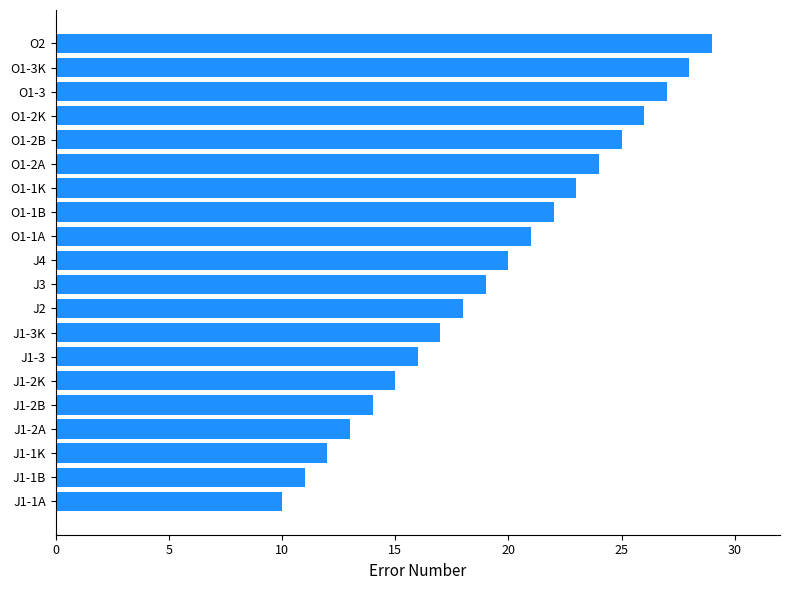

The value at O1-3K is 11. True or false?

False